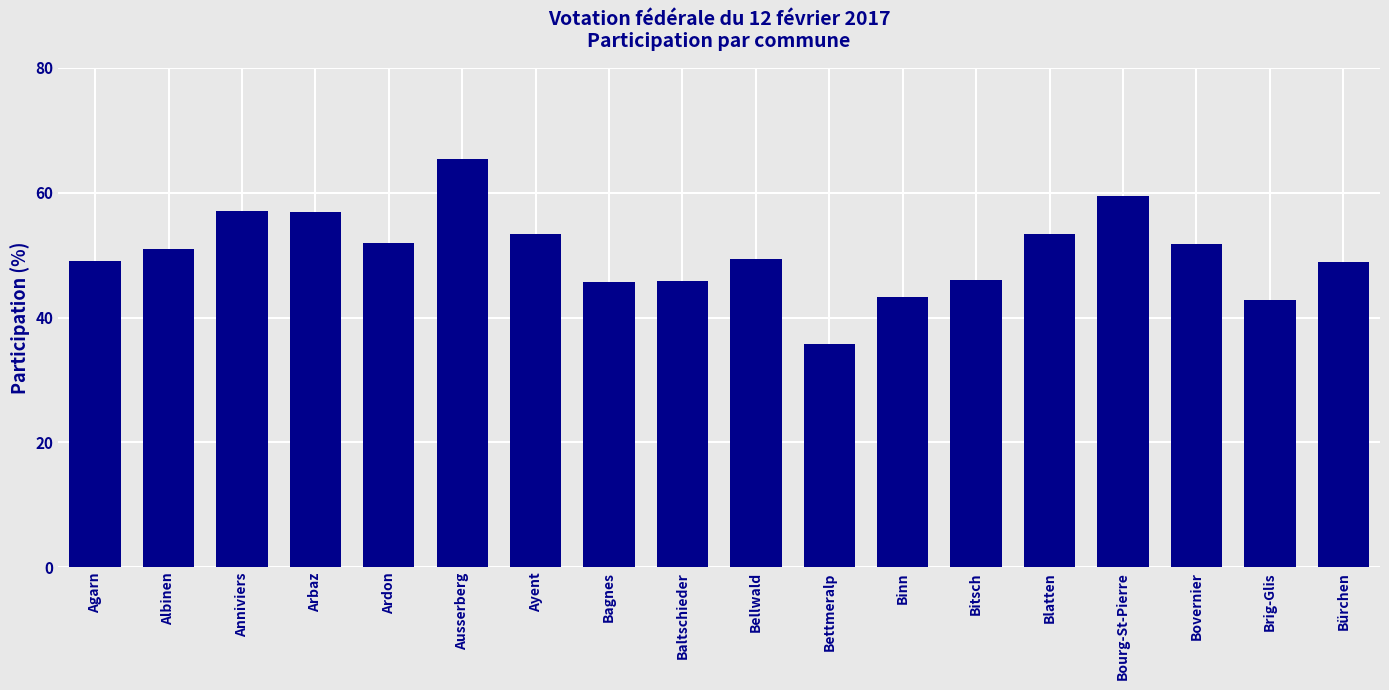

What is the change in value from Ayent to Baltschieder?

-7.6